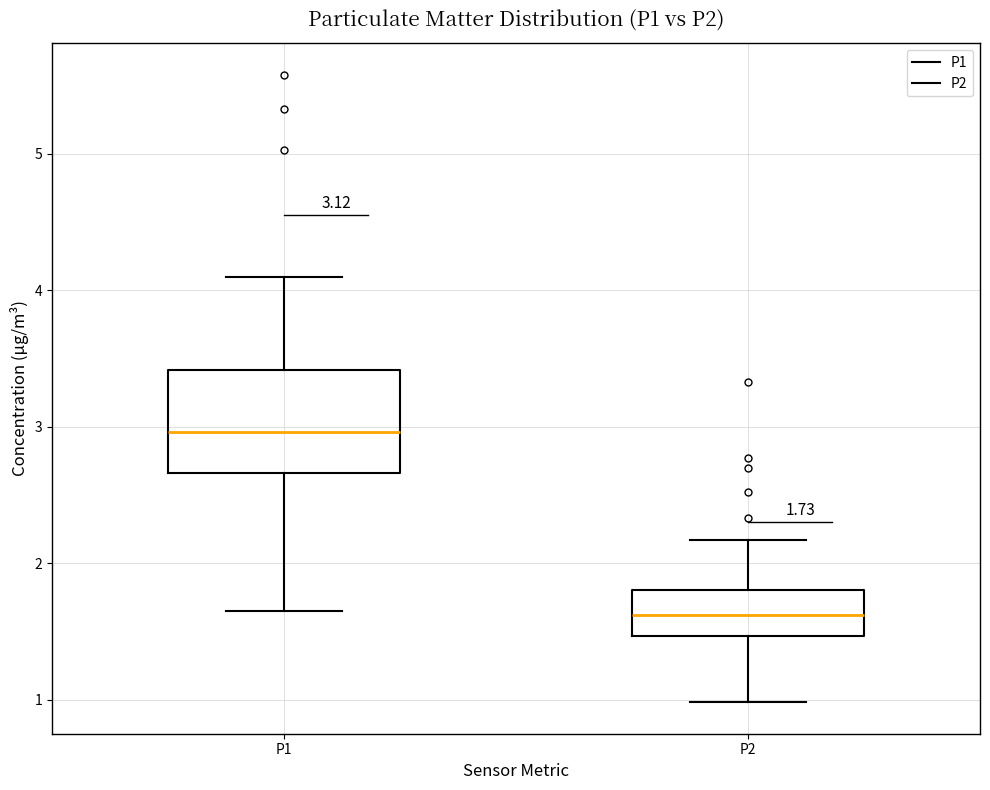

Which box is the tallest, from its lower edge to its upper edge?

P1